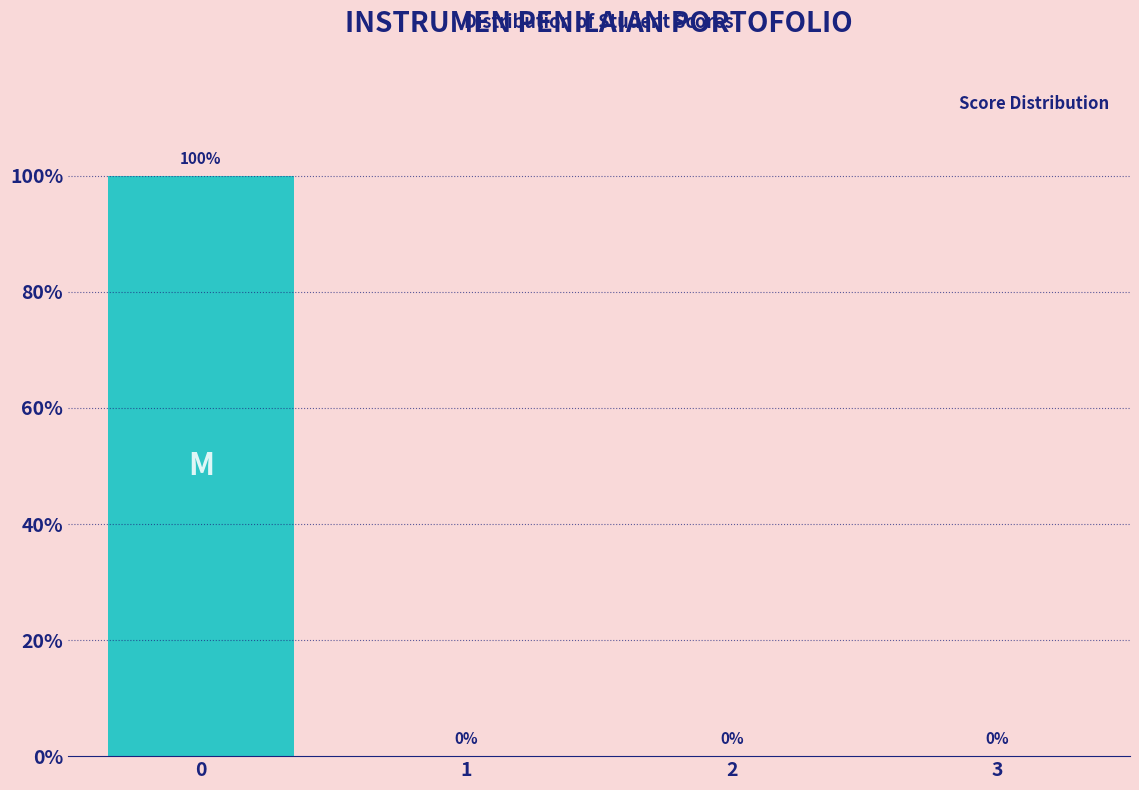

Reading left to right, extract all data points from this chart.

0=100	1=0	2=0	3=0